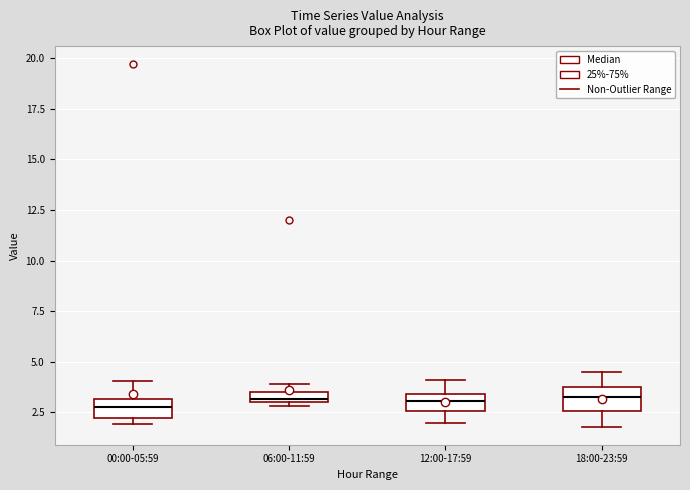

Where is the upper edge of the box for 18:00-23:59 on the y-axis? The values are not printed on the chart, so give them approximately, as read against the axis.

4.0